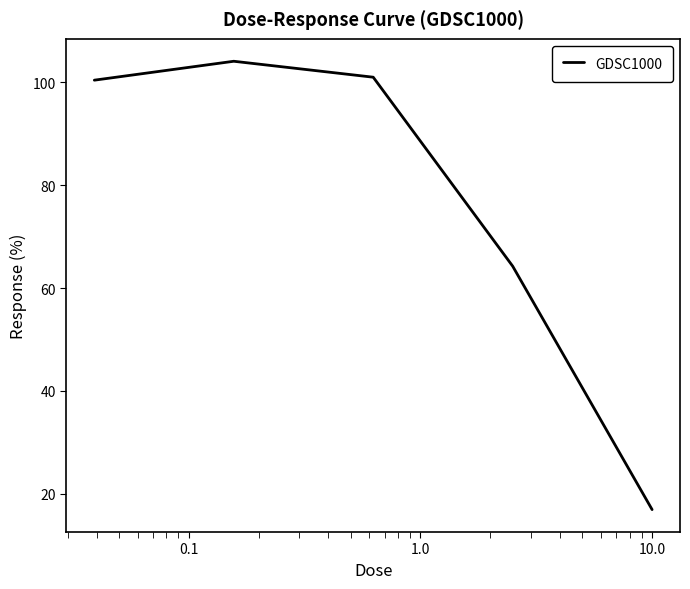

What is the minimum value shown in the chart?

16.9